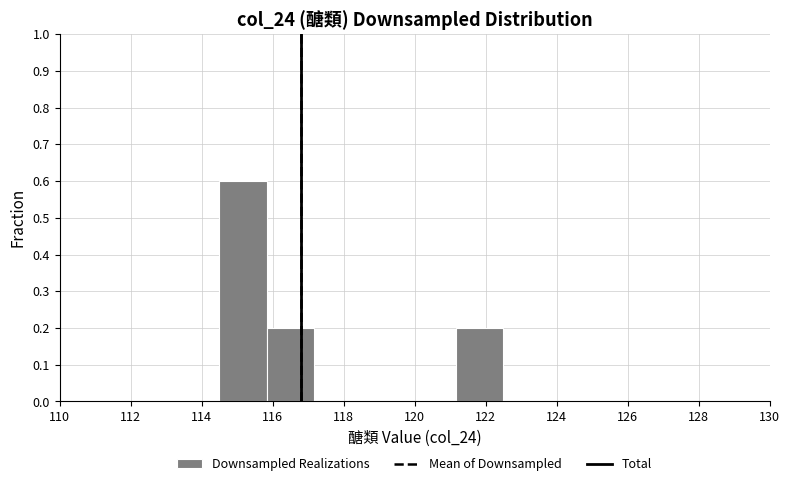

Which range on the x-axis has the tallest bar?

114.6 to 115.8